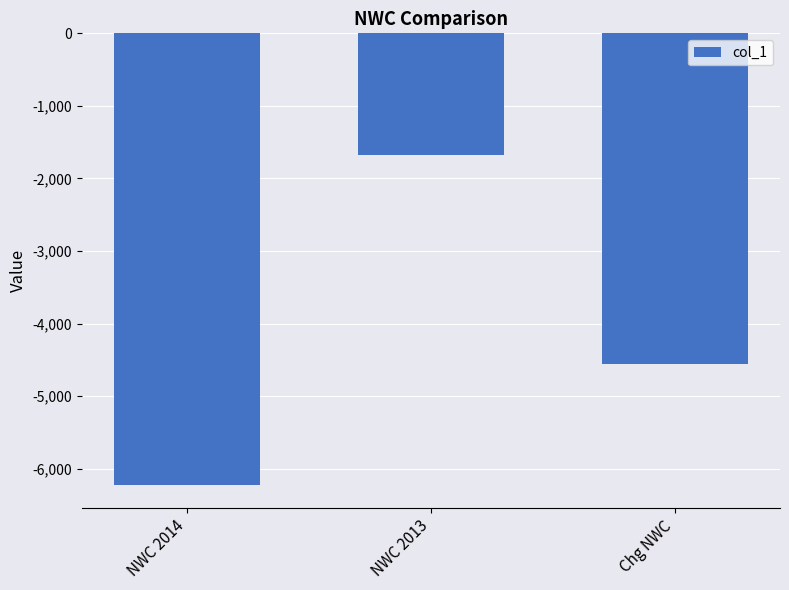

Are the bars horizontal?

No